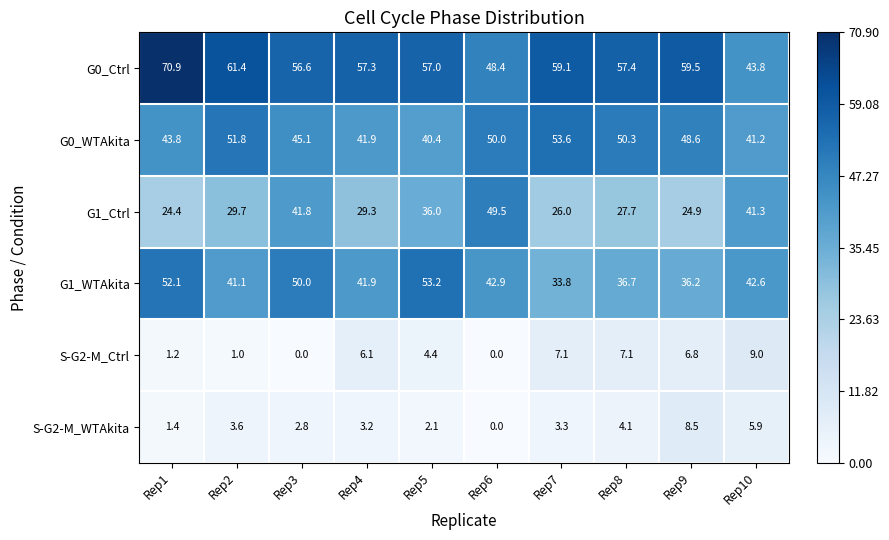

How many data points in G1_WTAkita are above 42?

5